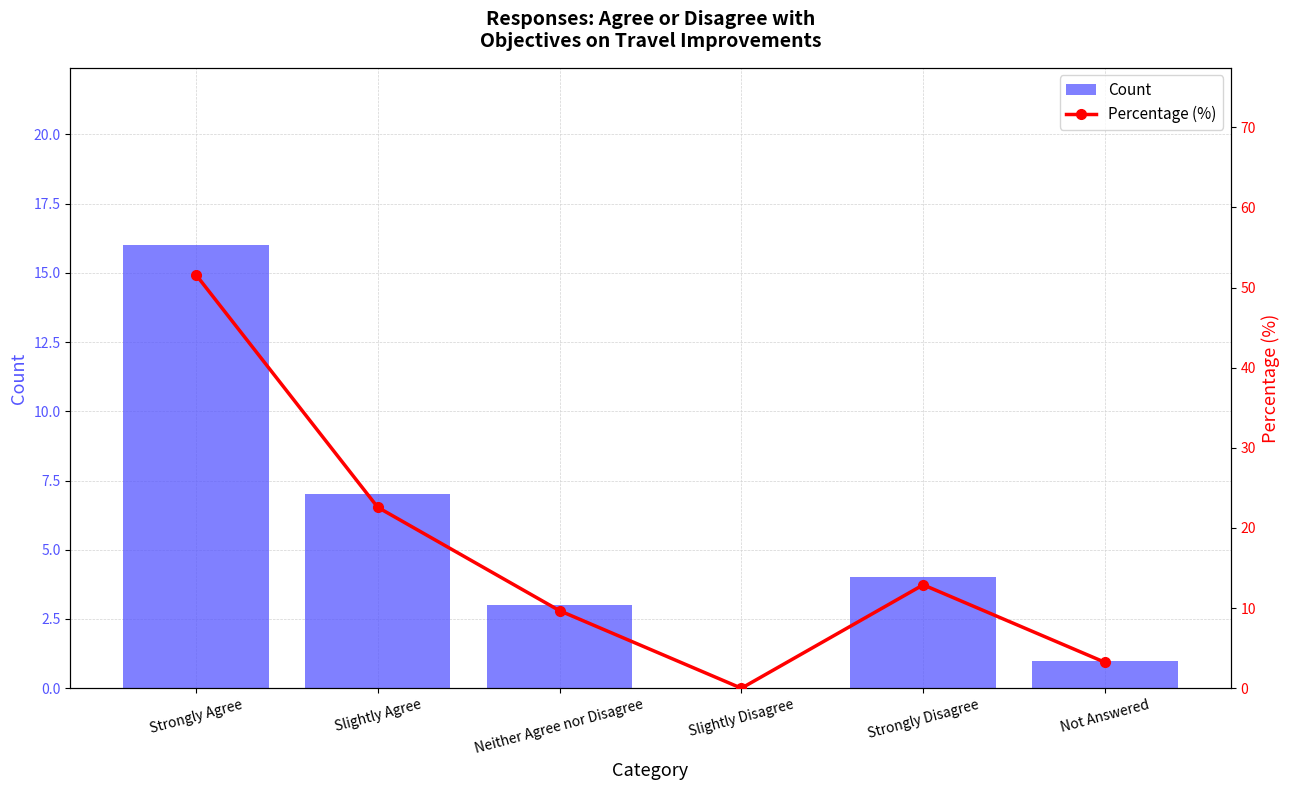

List the labels in order of Percentage (%) value, smallest first.

Slightly Disagree, Not Answered, Neither Agree nor Disagree, Strongly Disagree, Slightly Agree, Strongly Agree